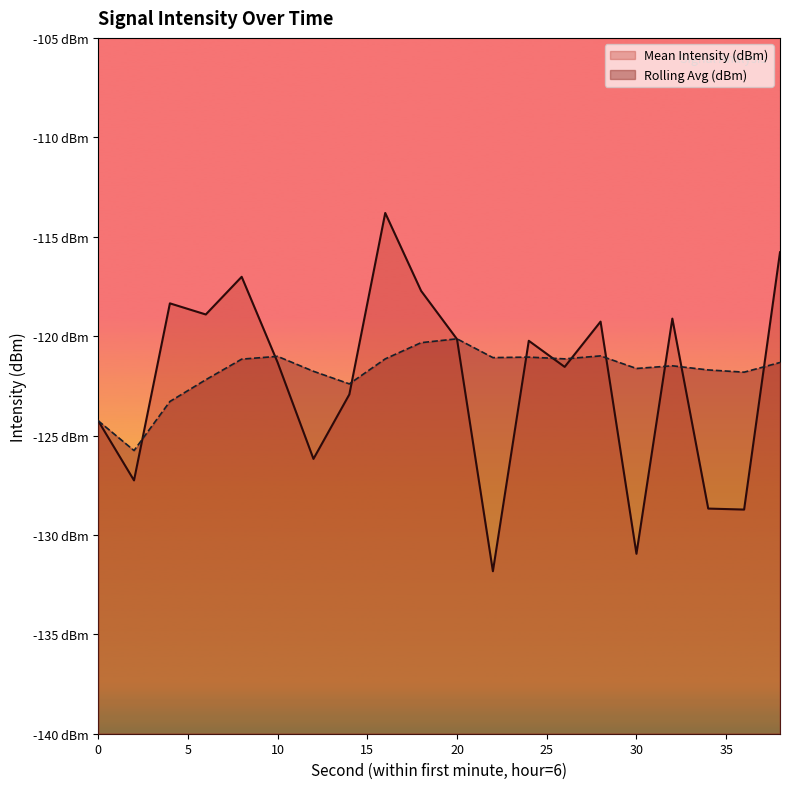

At how many categories does at least one series exceed -124?

18